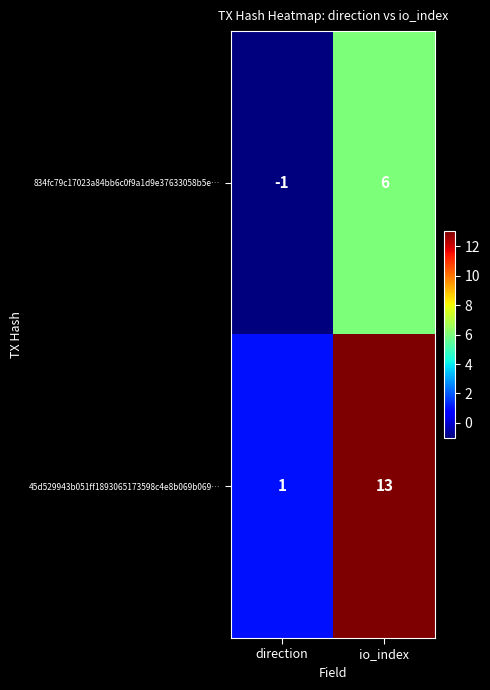

Reading left to right, what are all the values shown in this chart?

834fc79c17023a84bb6c0f9a1d9e37633058b5e…: -1	6
45d529943b051ff1893065173598c4e8b069b069…: 1	13